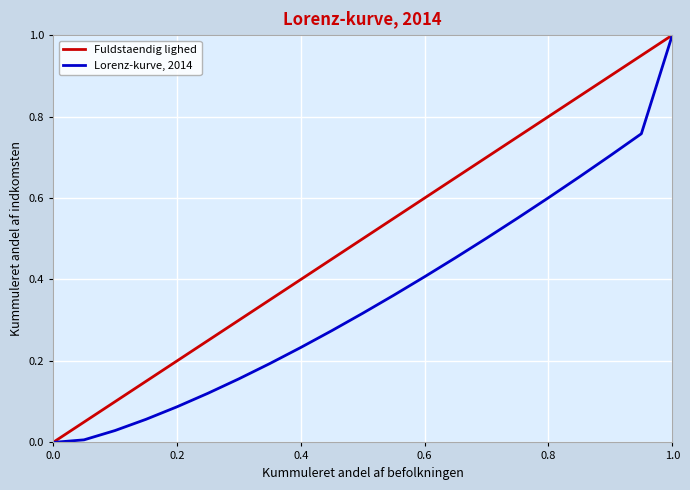

What is the greatest value displayed?

1.0